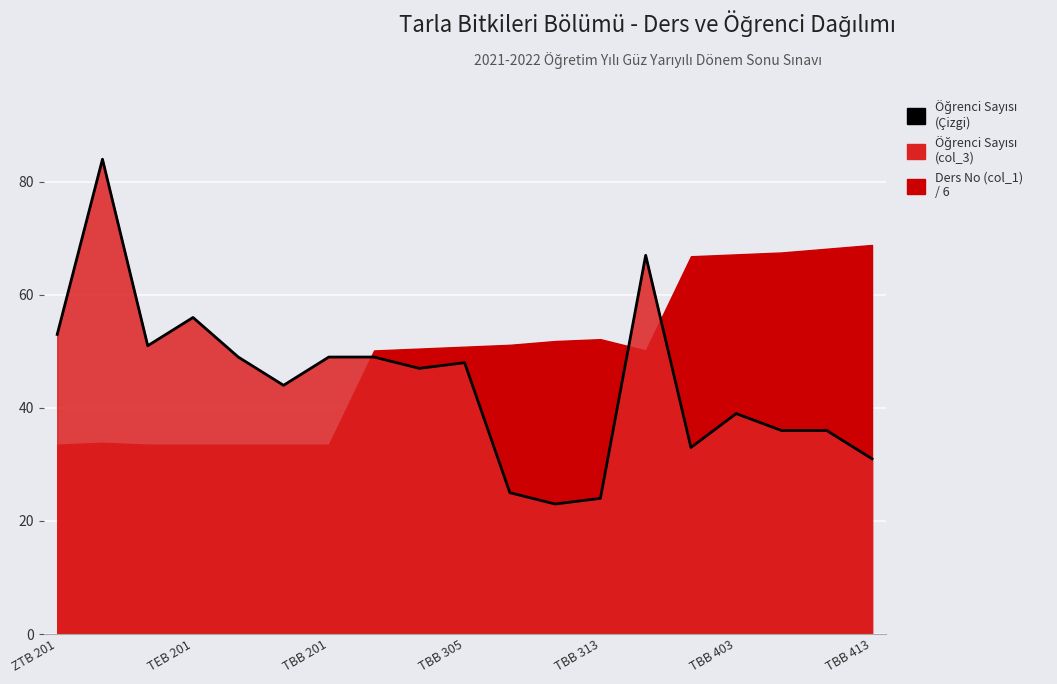

What is the difference between the second highest and minimum values?

44